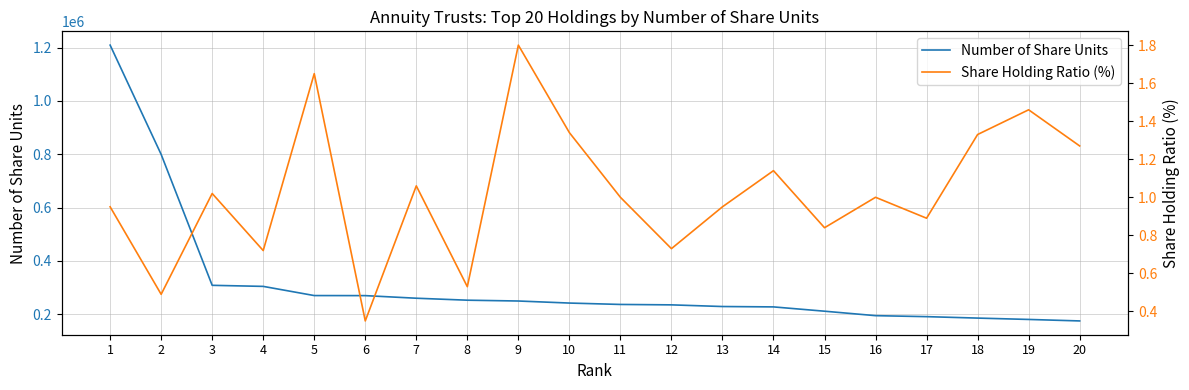

Is the value of Number of Share Units at 1 greater than the value of Share Holding Ratio (%) at 13?

Yes